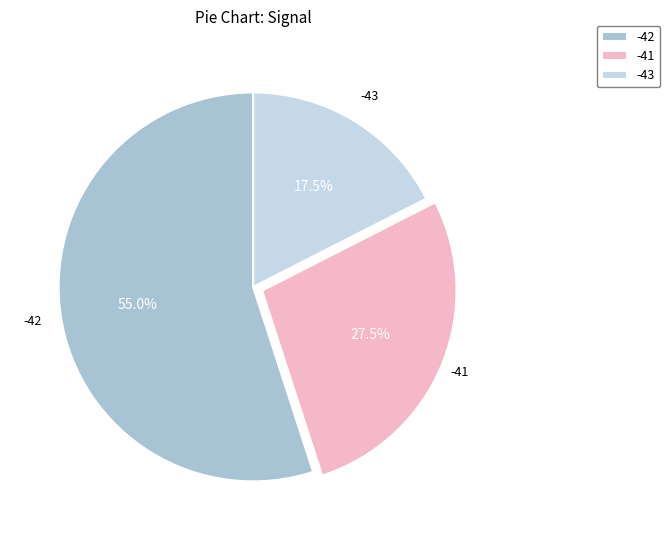

Count the number of slices in the pie.

3